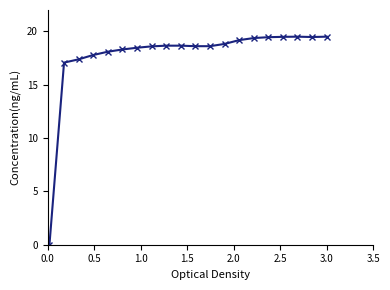

What is the value of the 13th point from the left?

18.8